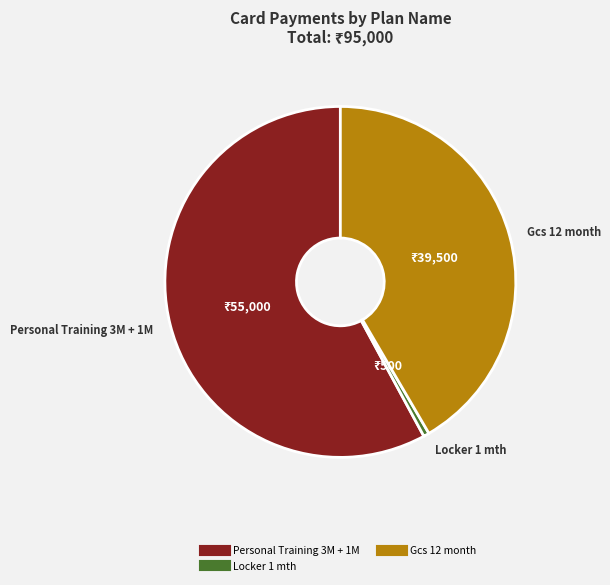

Is there a majority slice in this chart?

Yes